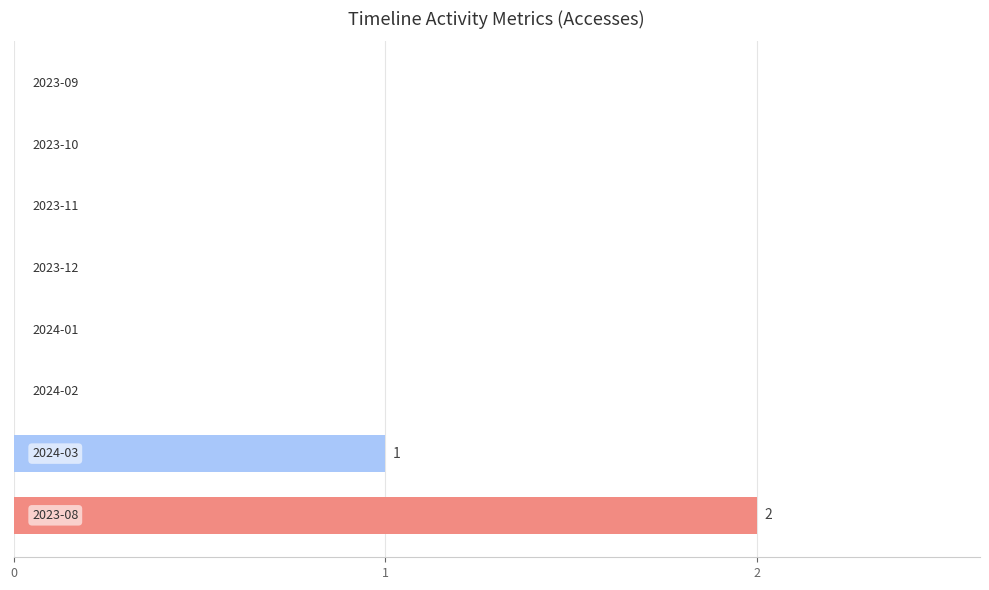

What is the sum of all values?

3